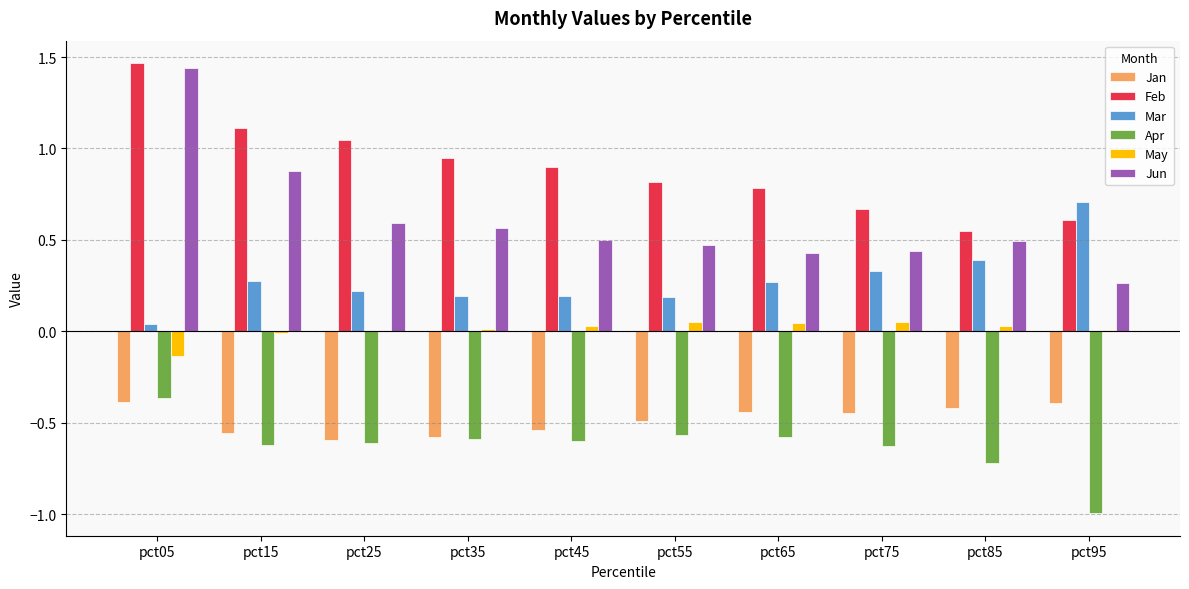

What is the sum of all Mar values?

2.8